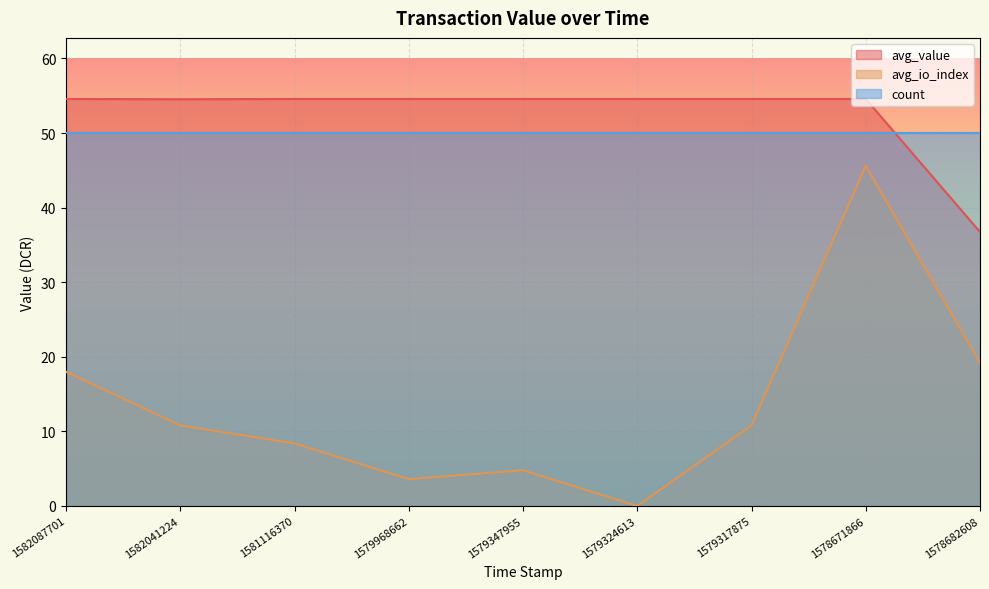

True or false: avg_io_index has more than 2 points higher than both neighbors.

False